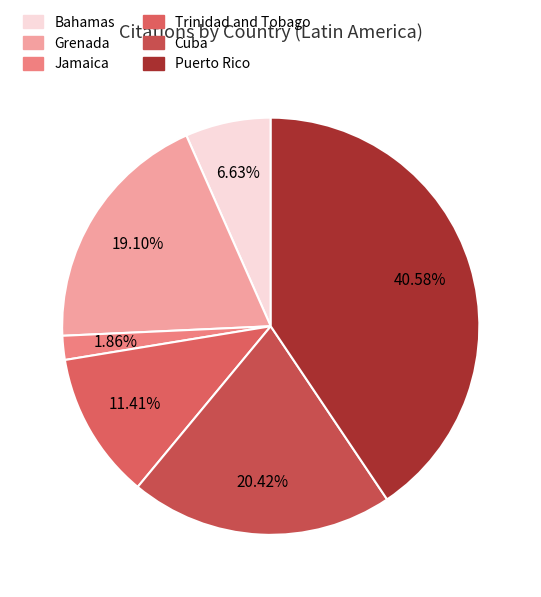

To the nearest percent, what is the average slice percentage?

17%